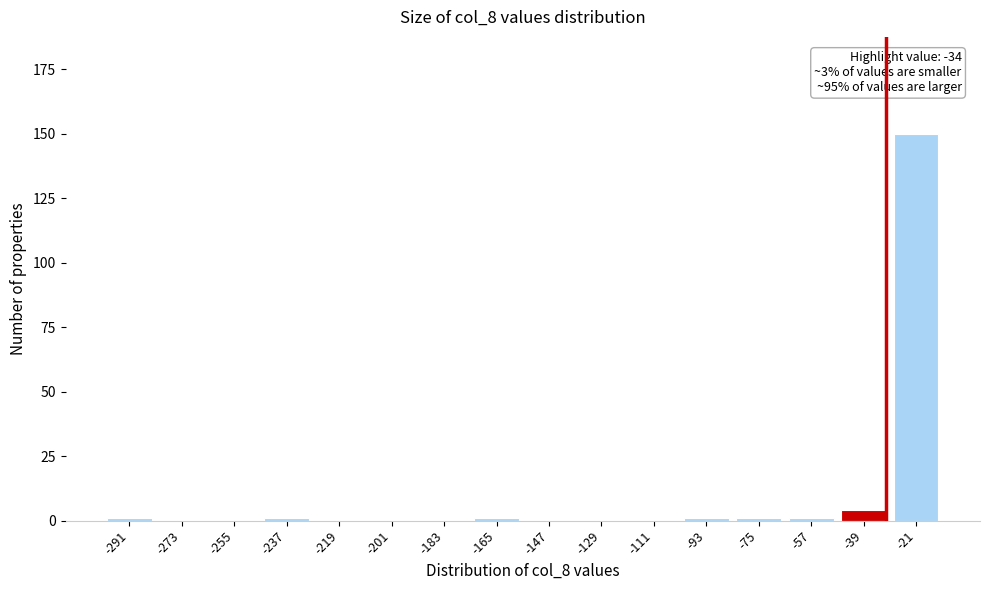

Reading right to left, what are all the values shown in this chart?

-21=150	-39=4	-57=1	-75=1	-93=1	-111=0	-129=0	-147=0	-165=1	-183=0	-201=0	-219=0	-237=1	-255=0	-273=0	-291=1